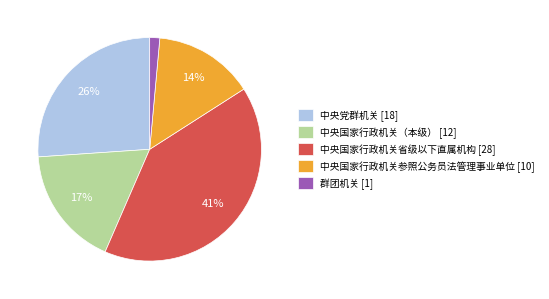

Do 中央国家行政机关省级以下直属机构 and 中央国家行政机关参照公务员法管理事业单位 together represent more than half of the pie?

Yes